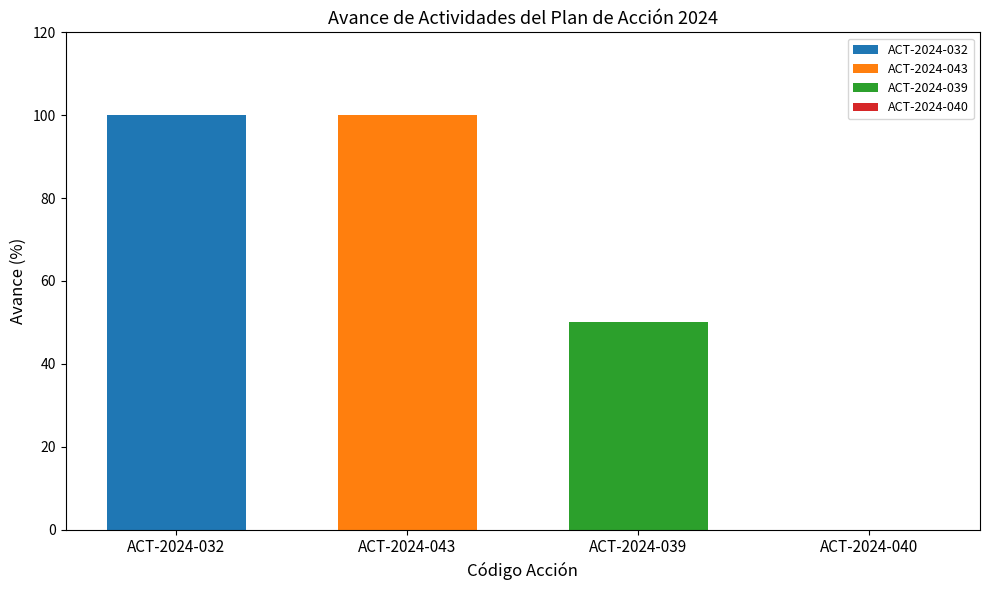

What value does the ACT-2024-043 series have at ACT-2024-043?

100